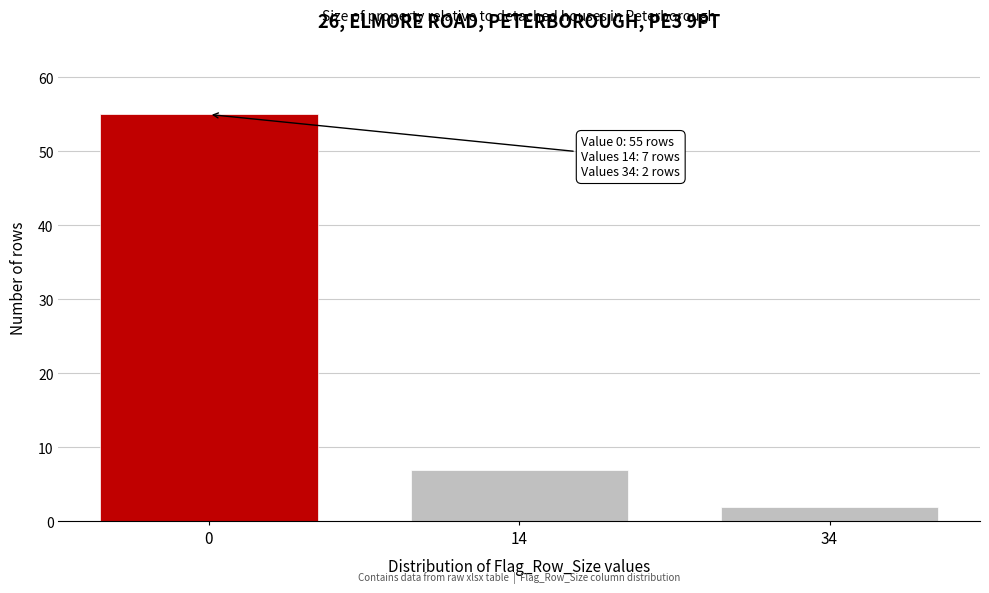

Reading left to right, list all the values displayed in this chart.

55	7	2